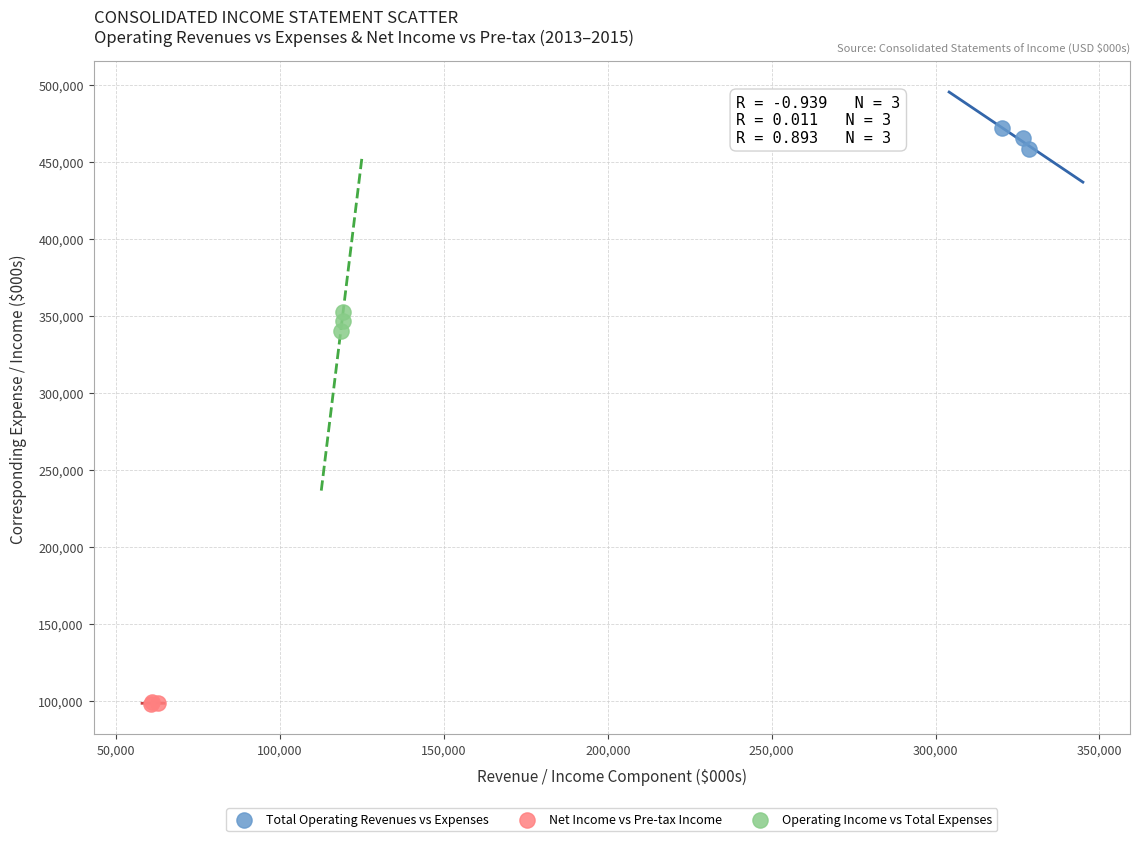

Which series has the widest spread of Y values?

Total Operating Revenues vs Expenses